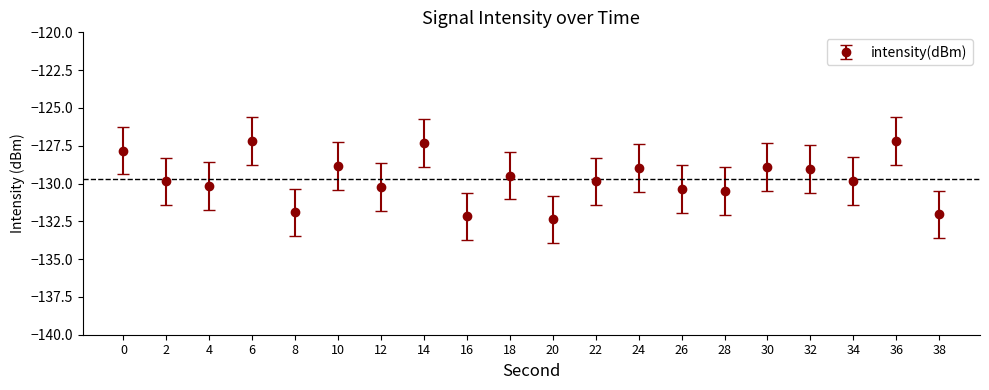

True or false: the data shows -40.1 at 24.

False